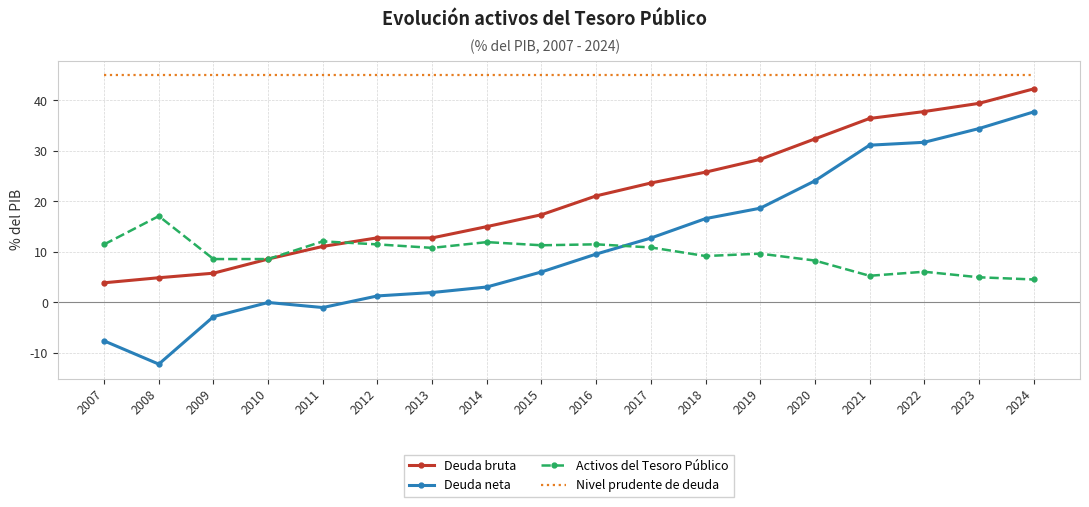

What is the sum of all Activos del Tesoro Público values?

174.0